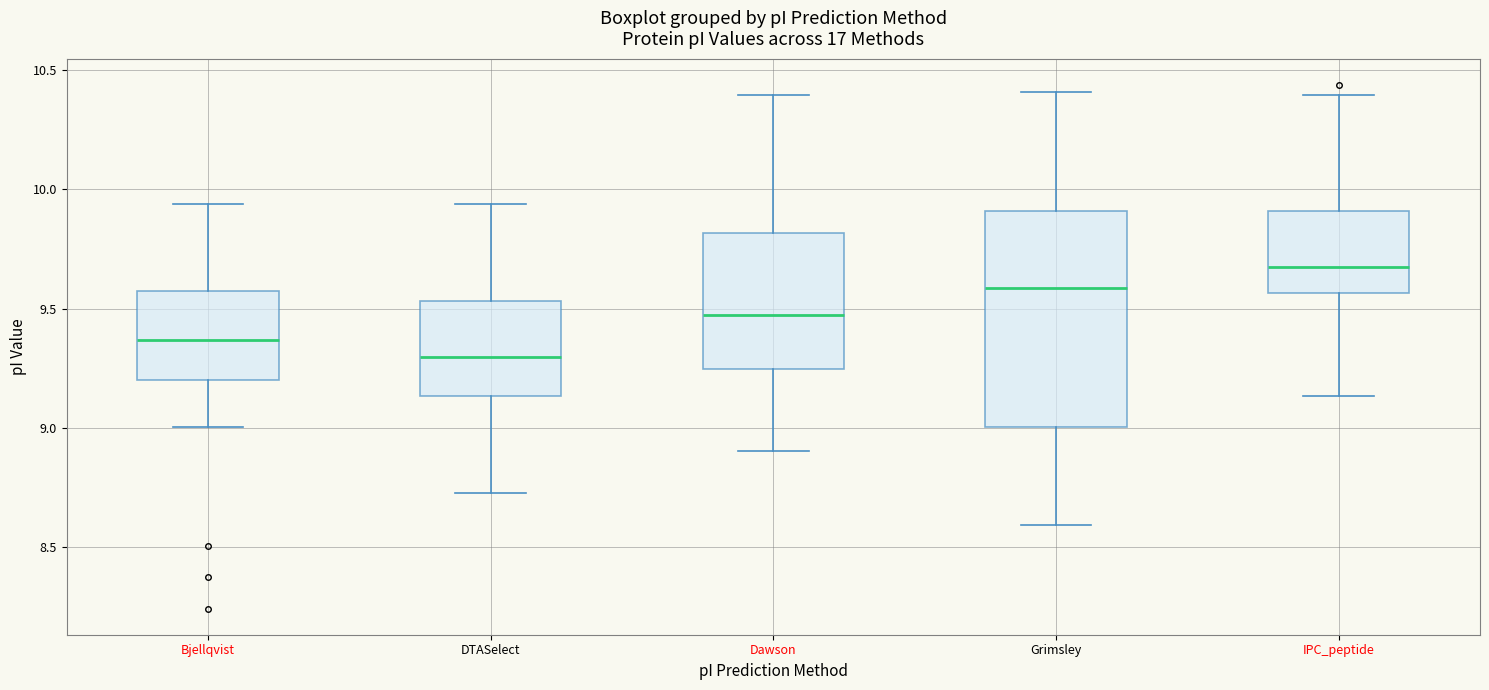

Where does the upper whisker of the box for Bjellqvist end on the y-axis? The values are not printed on the chart, so give them approximately, as read against the axis.

9.95